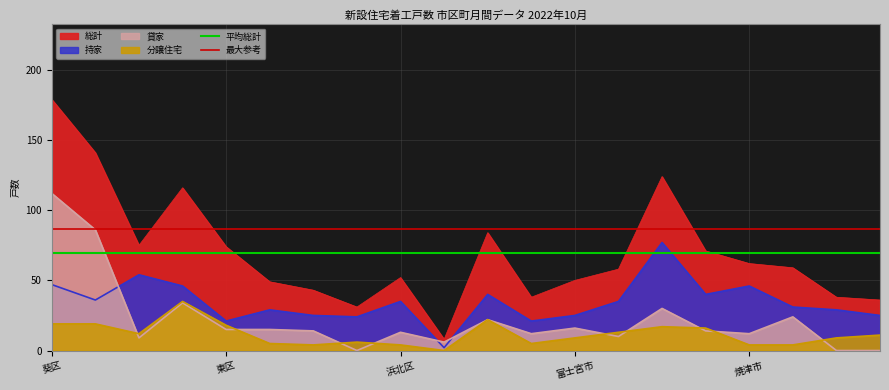

The value of 最大参考 at 東区 is 86.8. True or false?

True